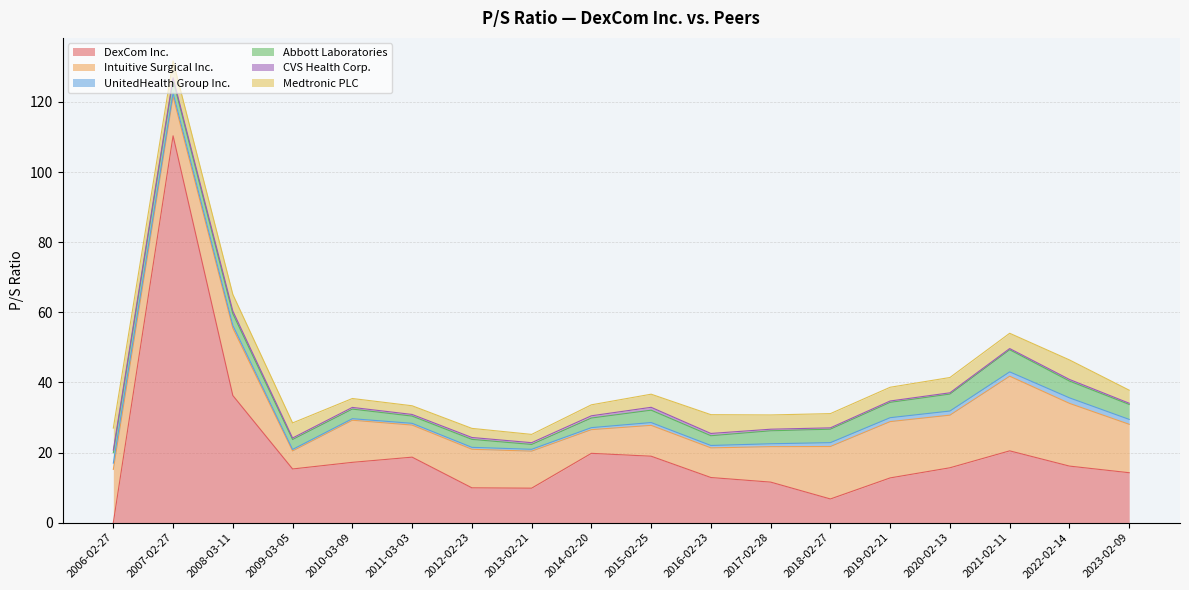

What is the difference between the UnitedHealth Group Inc. values at 2022-02-14 and 2014-02-20?

1.0